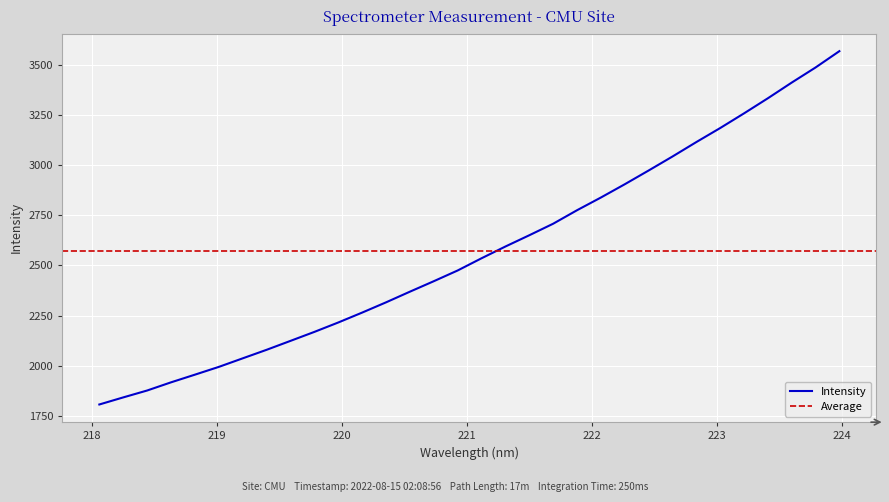

What is the difference between the values at 222.263 and 218.6332?

987.3